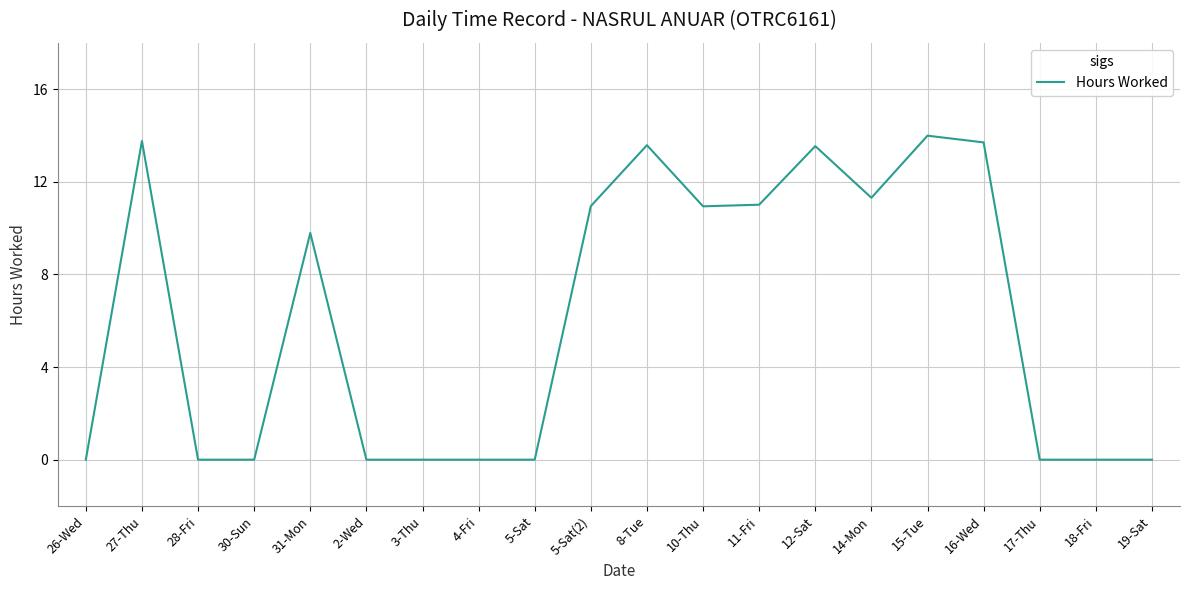

The value at 5-Sat is 7.4. True or false?

False